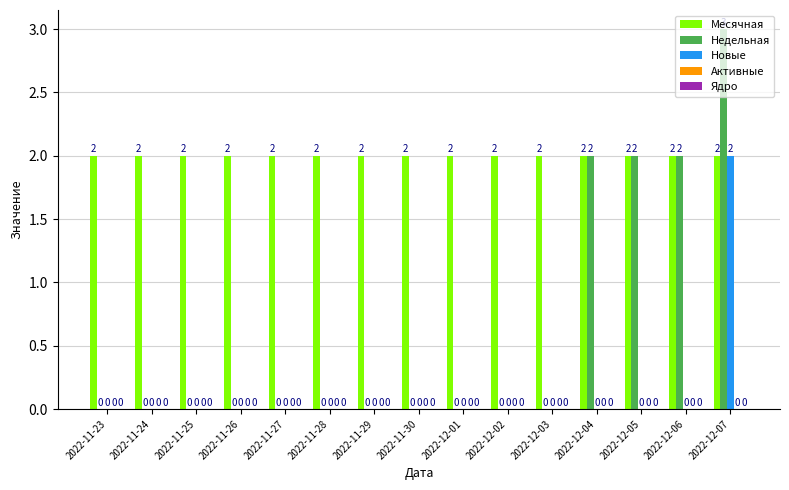

Is the value of Месячная at 2022-11-29 greater than the value of Недельная at 2022-11-29?

Yes